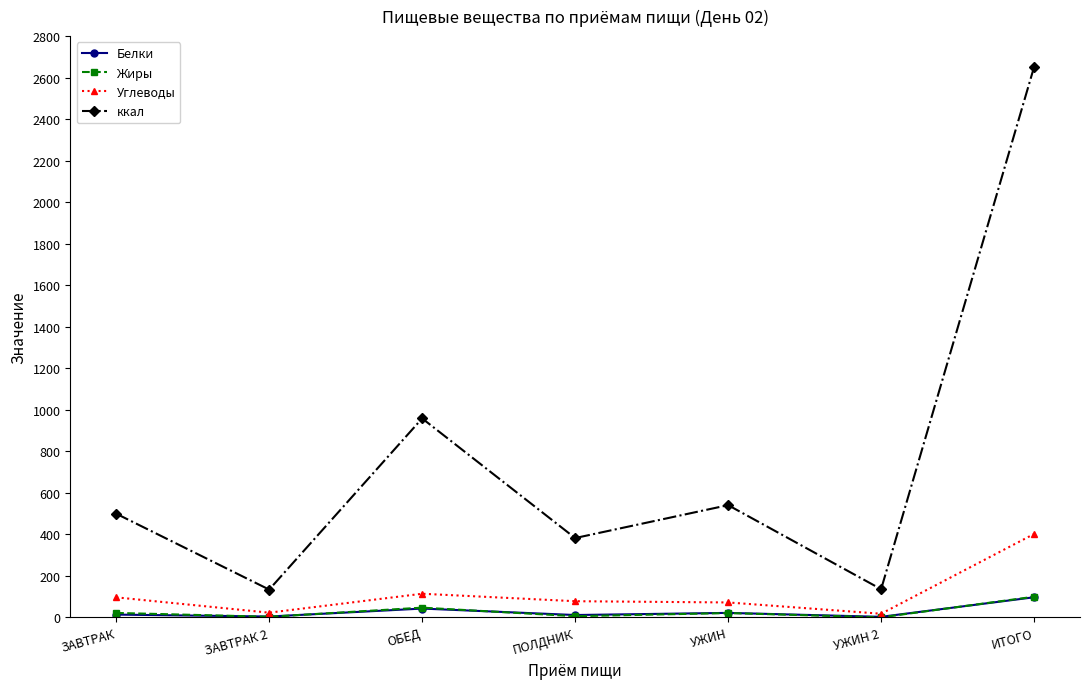

What is the label of the 7th point from the right?

ЗАВТРАК